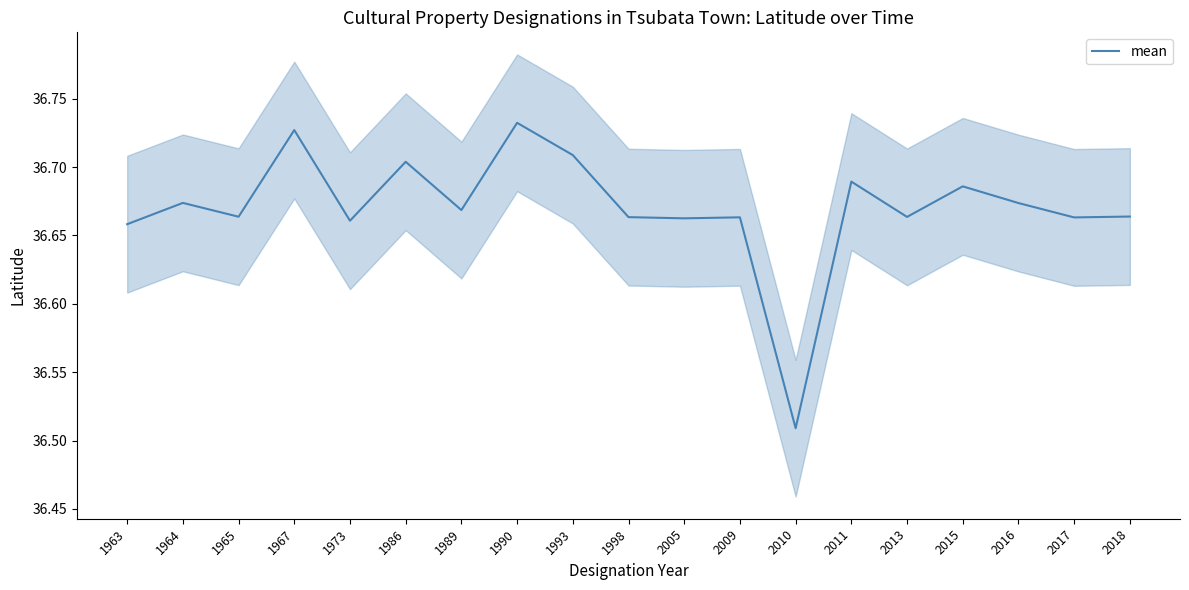

Count the number of categories in the chart.

19